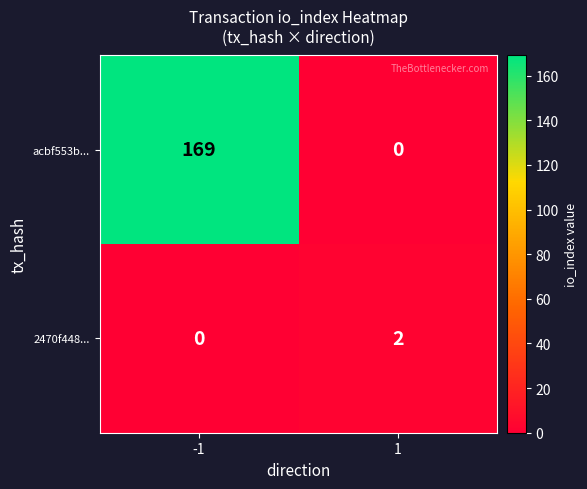

Reading left to right, list all the values displayed in this chart.

acbf553b...: -1=169	1=0
2470f448...: -1=0	1=2